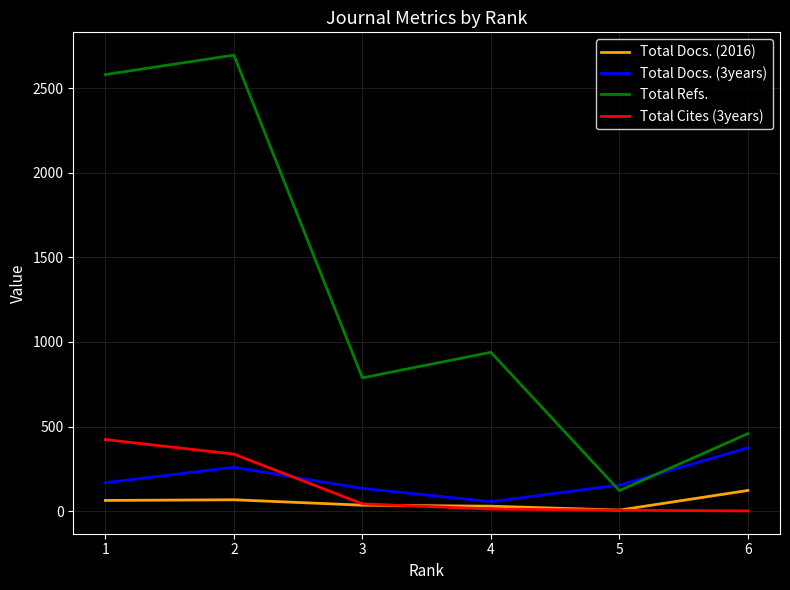

How many intersections are there between Total Cites (3years) and Total Docs. (3years)?

1